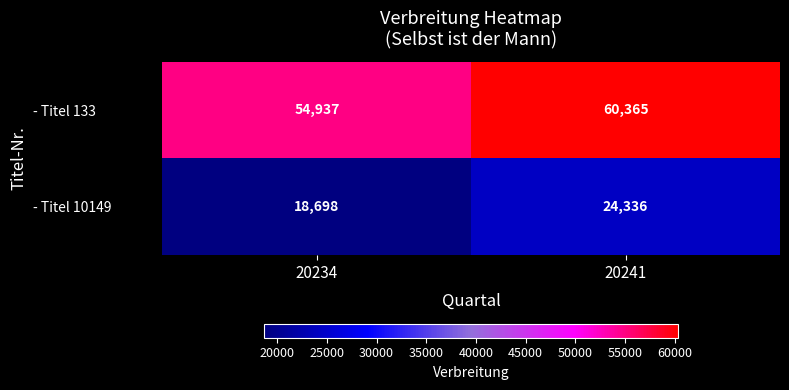

Between 20234 and 20241, which series saw the biggest shift?

- Titel 10149